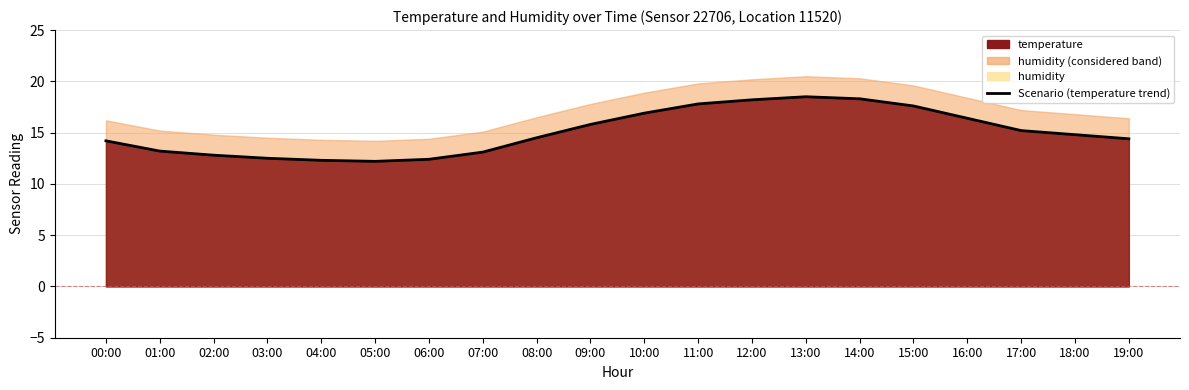

True or false: the data shows 19.0 at 19:00.

False